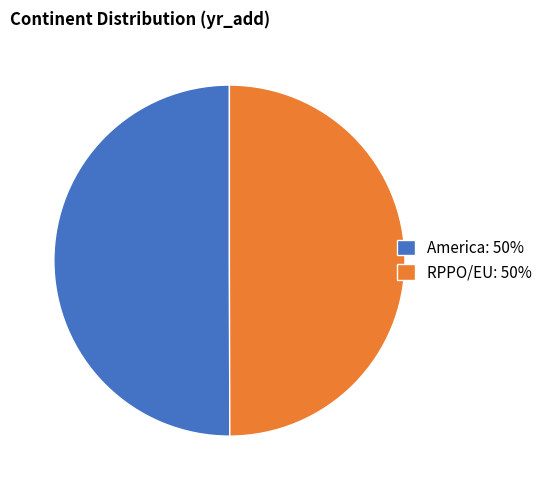

Combined, do America and RPPO/EU account for over 50%?

Yes